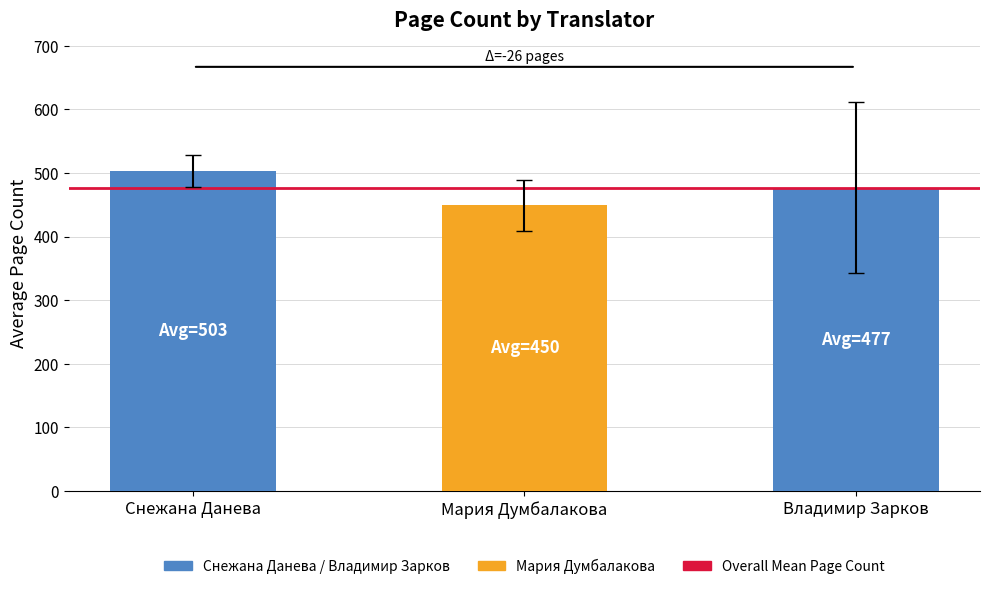

Does the chart contain any negative values?

No